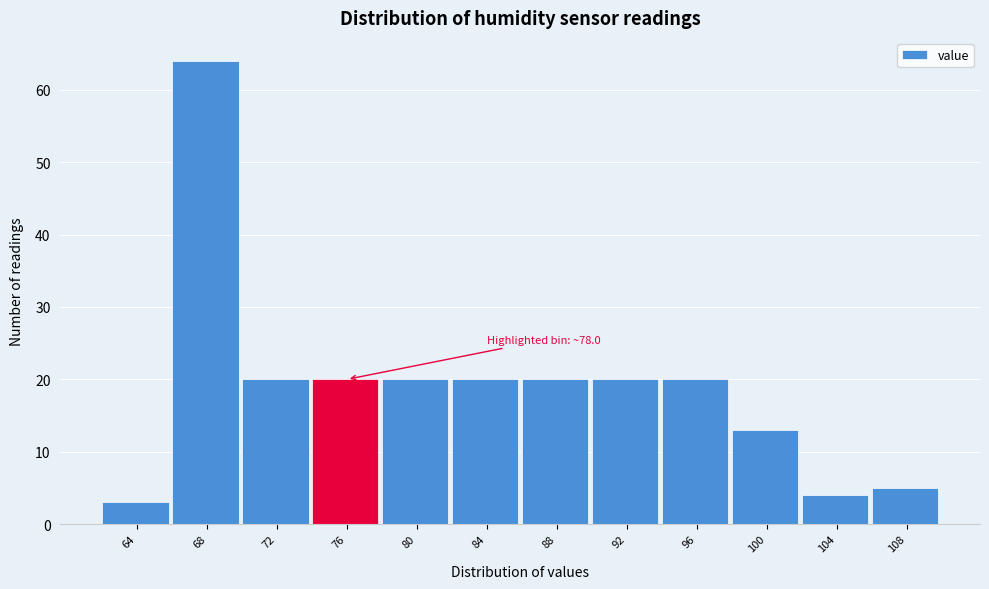

Reading right to left, extract all data points from this chart.

5	4	13	20	20	20	20	20	20	20	64	3